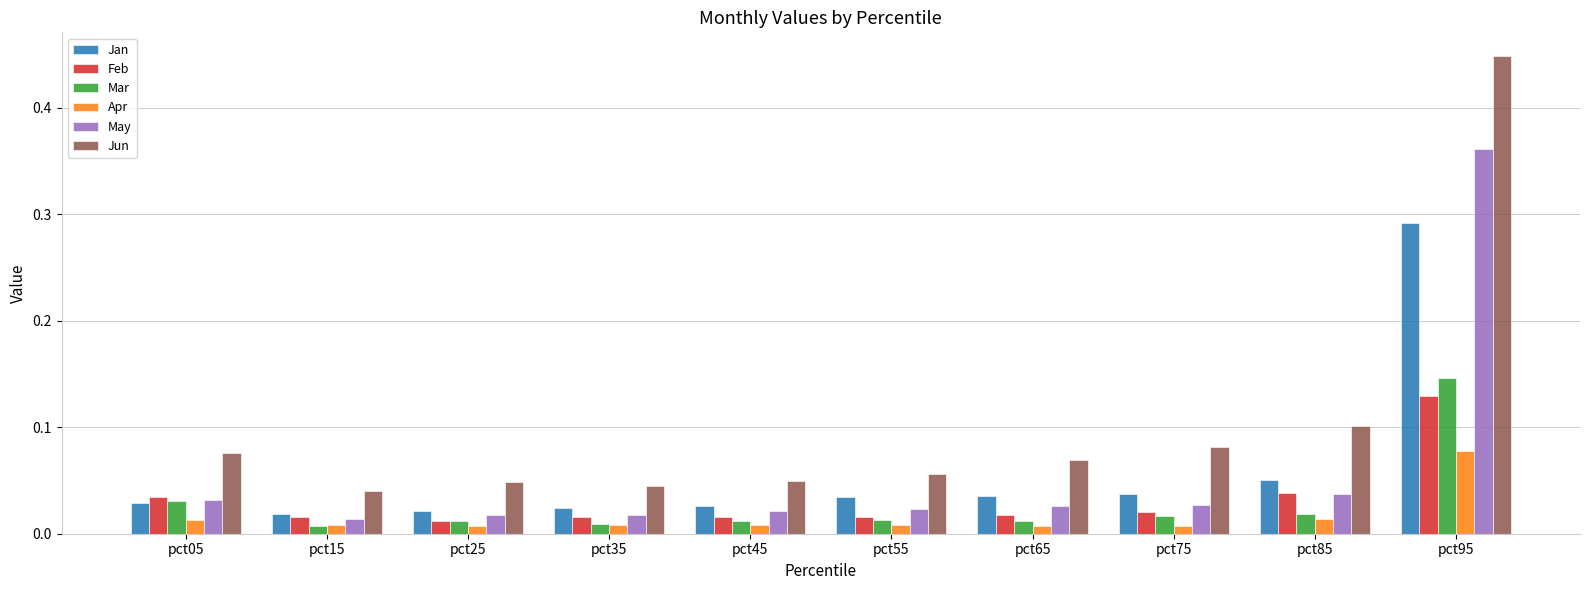

The Jun series shows 0.0 at pct75. True or false?

False